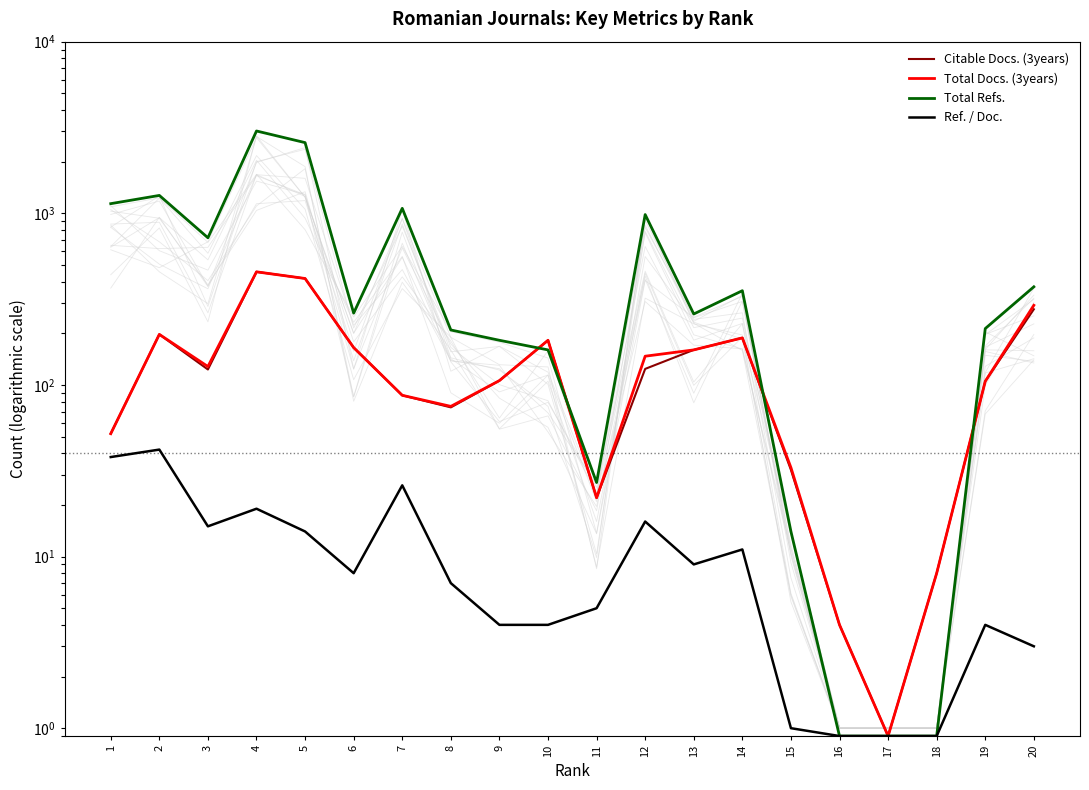

Is the value of Total Refs. at 12 greater than the value of Ref. / Doc. at 5?

Yes